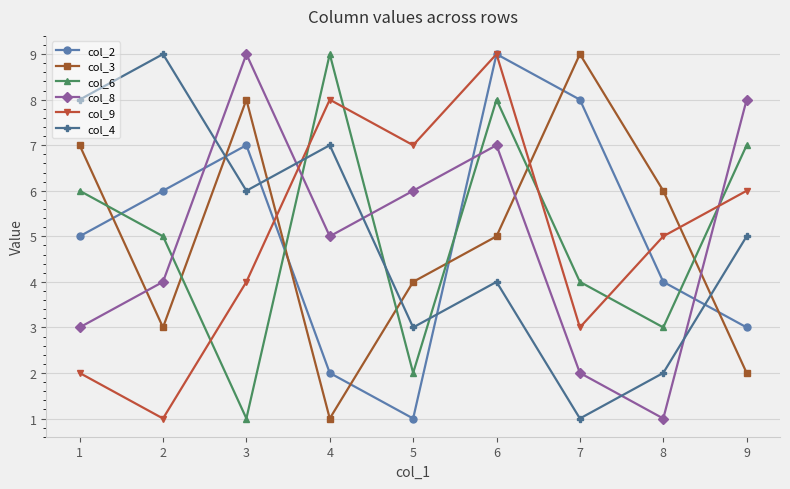

What is the approximate value of col_6 at 4?

9